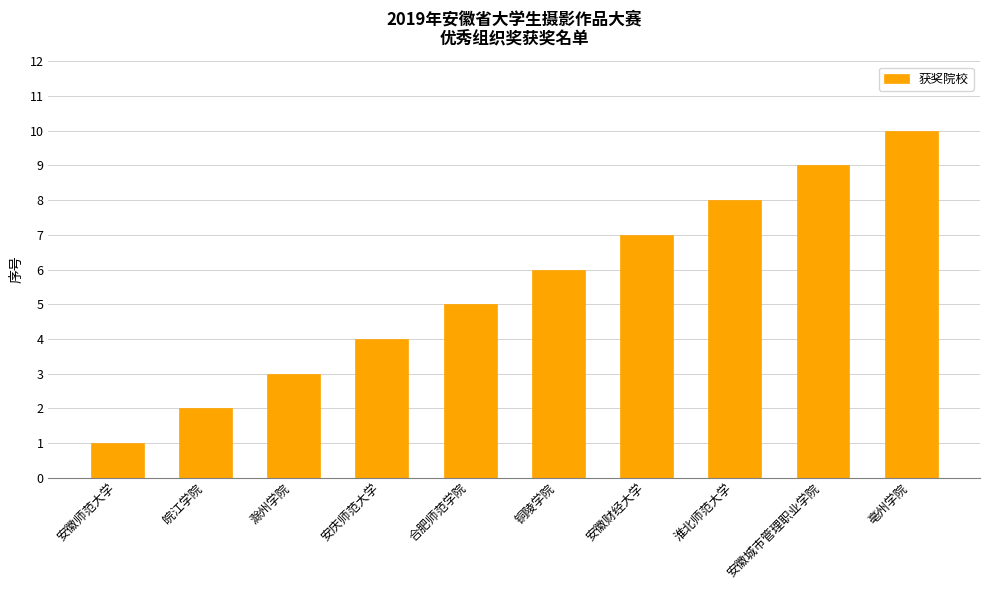

Rank the categories by value from highest to lowest.

亳州学院, 安徽城市管理职业学院, 淮北师范大学, 安徽财经大学, 铜陵学院, 合肥师范学院, 安庆师范大学, 滁州学院, 皖江学院, 安徽师范大学